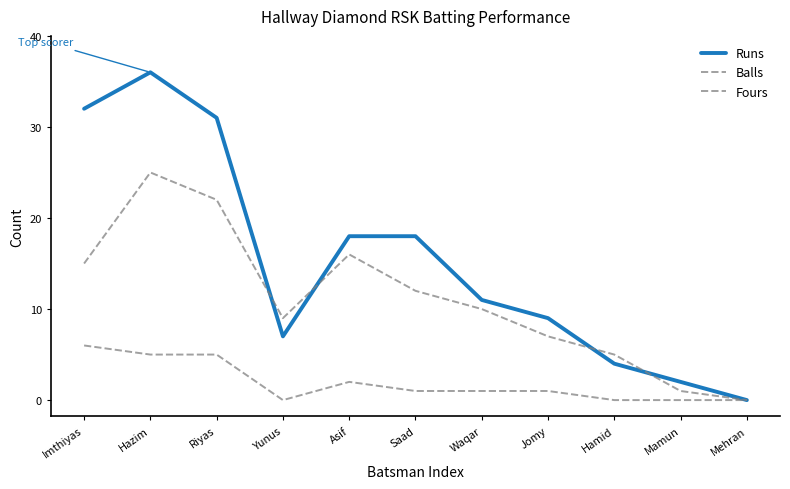

In Runs, how many points are higher than both neighbors (excluding endpoints)?

1